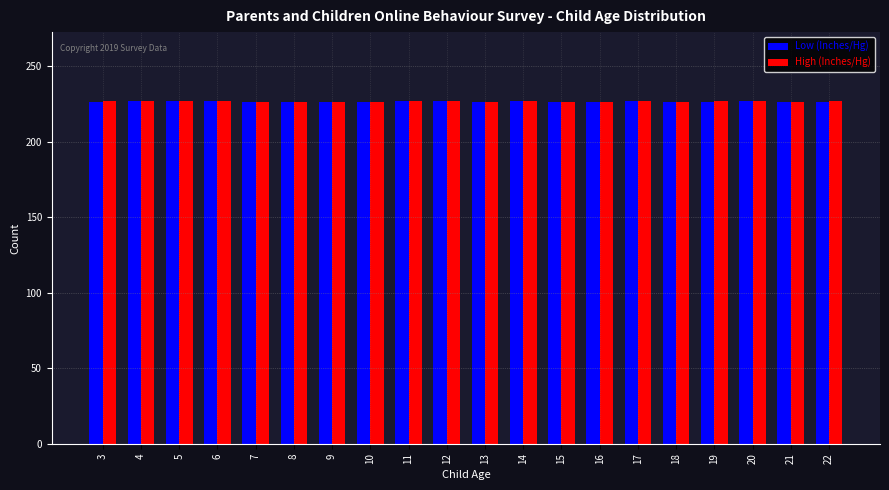

What is the total value across all series at 9?

452